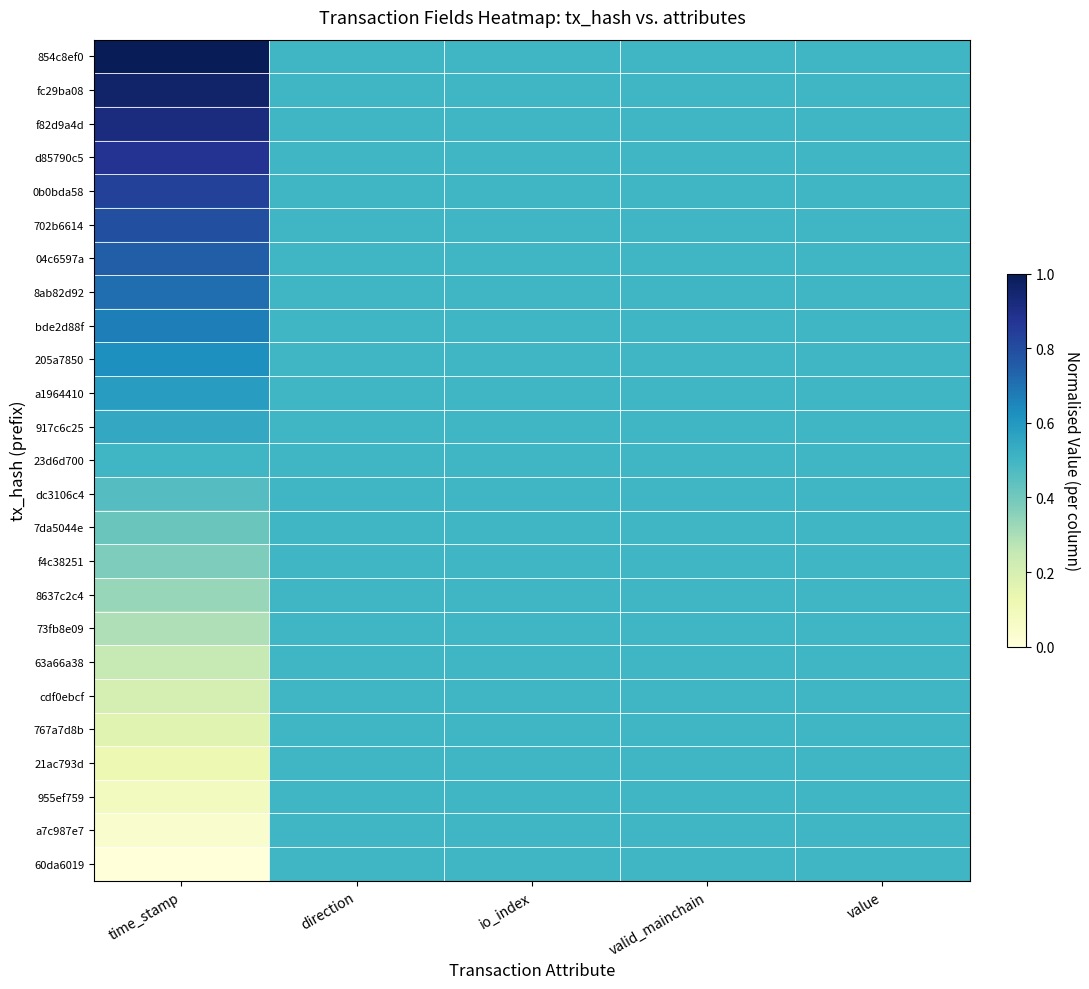

Reading left to right, what are all the values shown in this chart?

854c8ef0: time_stamp=1.0	direction=0.5	io_index=0.5	valid_mainchain=0.5	value=0.5
fc29ba08: time_stamp=1.0	direction=0.5	io_index=0.5	valid_mainchain=0.5	value=0.5
f82d9a4d: time_stamp=0.9	direction=0.5	io_index=0.5	valid_mainchain=0.5	value=0.5
d85790c5: time_stamp=0.9	direction=0.5	io_index=0.5	valid_mainchain=0.5	value=0.5
0b0bda58: time_stamp=0.8	direction=0.5	io_index=0.5	valid_mainchain=0.5	value=0.5
702b6614: time_stamp=0.8	direction=0.5	io_index=0.5	valid_mainchain=0.5	value=0.5
04c6597a: time_stamp=0.8	direction=0.5	io_index=0.5	valid_mainchain=0.5	value=0.5
8ab82d92: time_stamp=0.7	direction=0.5	io_index=0.5	valid_mainchain=0.5	value=0.5
bde2d88f: time_stamp=0.7	direction=0.5	io_index=0.5	valid_mainchain=0.5	value=0.5
205a7850: time_stamp=0.6	direction=0.5	io_index=0.5	valid_mainchain=0.5	value=0.5
a1964410: time_stamp=0.6	direction=0.5	io_index=0.5	valid_mainchain=0.5	value=0.5
917c6c25: time_stamp=0.5	direction=0.5	io_index=0.5	valid_mainchain=0.5	value=0.5
23d6d700: time_stamp=0.5	direction=0.5	io_index=0.5	valid_mainchain=0.5	value=0.5
dc3106c4: time_stamp=0.5	direction=0.5	io_index=0.5	valid_mainchain=0.5	value=0.5
7da5044e: time_stamp=0.4	direction=0.5	io_index=0.5	valid_mainchain=0.5	value=0.5
f4c38251: time_stamp=0.4	direction=0.5	io_index=0.5	valid_mainchain=0.5	value=0.5
8637c2c4: time_stamp=0.3	direction=0.5	io_index=0.5	valid_mainchain=0.5	value=0.5
73fb8e09: time_stamp=0.3	direction=0.5	io_index=0.5	valid_mainchain=0.5	value=0.5
63a66a38: time_stamp=0.2	direction=0.5	io_index=0.5	valid_mainchain=0.5	value=0.5
cdf0ebcf: time_stamp=0.2	direction=0.5	io_index=0.5	valid_mainchain=0.5	value=0.5
767a7d8b: time_stamp=0.2	direction=0.5	io_index=0.5	valid_mainchain=0.5	value=0.5
21ac793d: time_stamp=0.1	direction=0.5	io_index=0.5	valid_mainchain=0.5	value=0.5
955ef759: time_stamp=0.1	direction=0.5	io_index=0.5	valid_mainchain=0.5	value=0.5
a7c987e7: time_stamp=0.0	direction=0.5	io_index=0.5	valid_mainchain=0.5	value=0.5
60da6019: time_stamp=0.0	direction=0.5	io_index=0.5	valid_mainchain=0.5	value=0.5